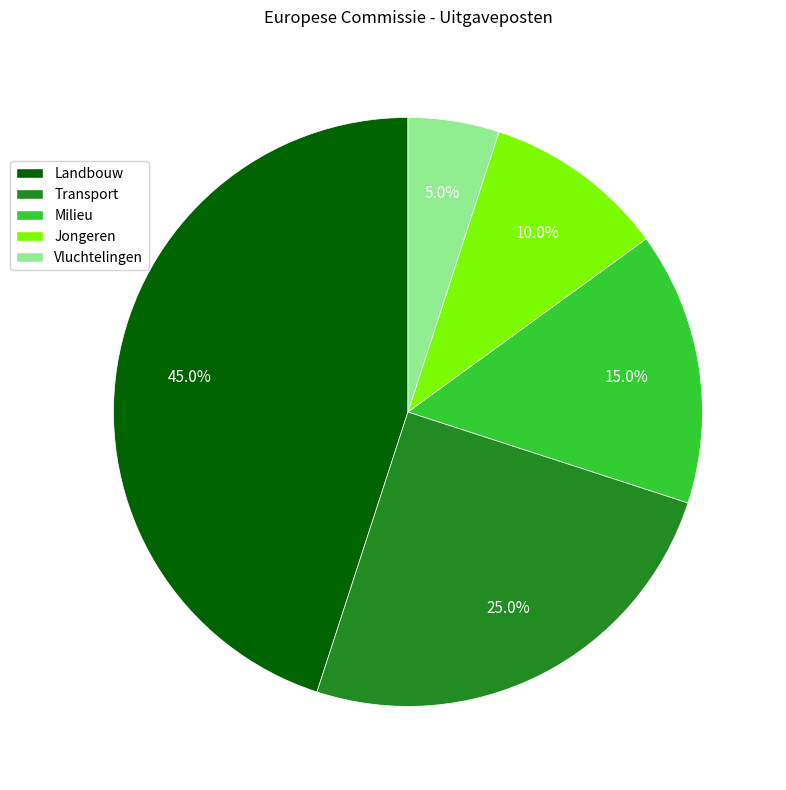

To the nearest percent, what is the average slice percentage?

20%